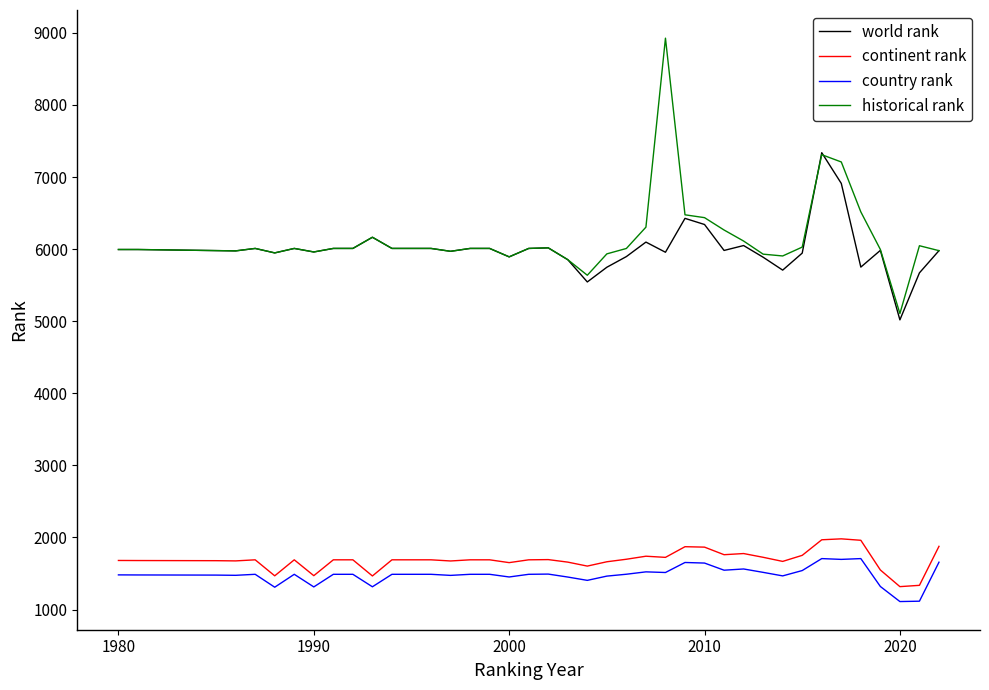

What is the greatest value displayed?

8927.0